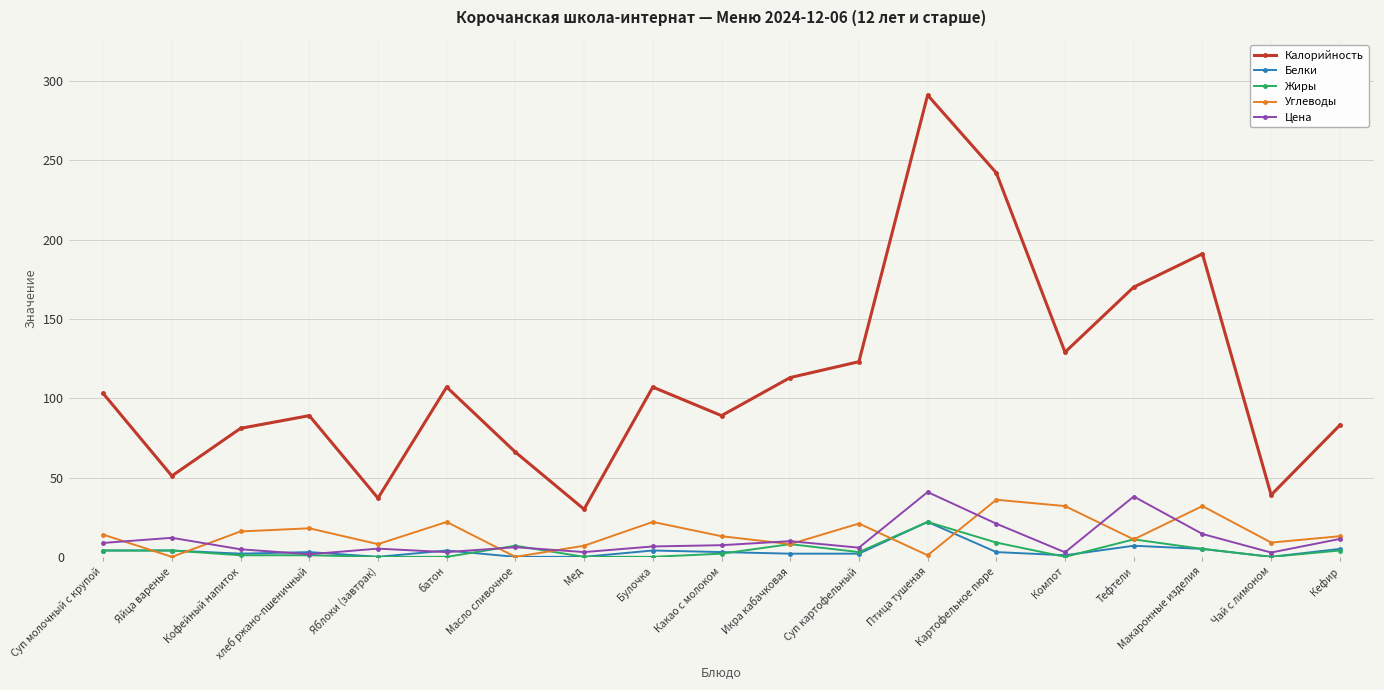

True or false: Калорийность and Жиры intersect in this chart.

False